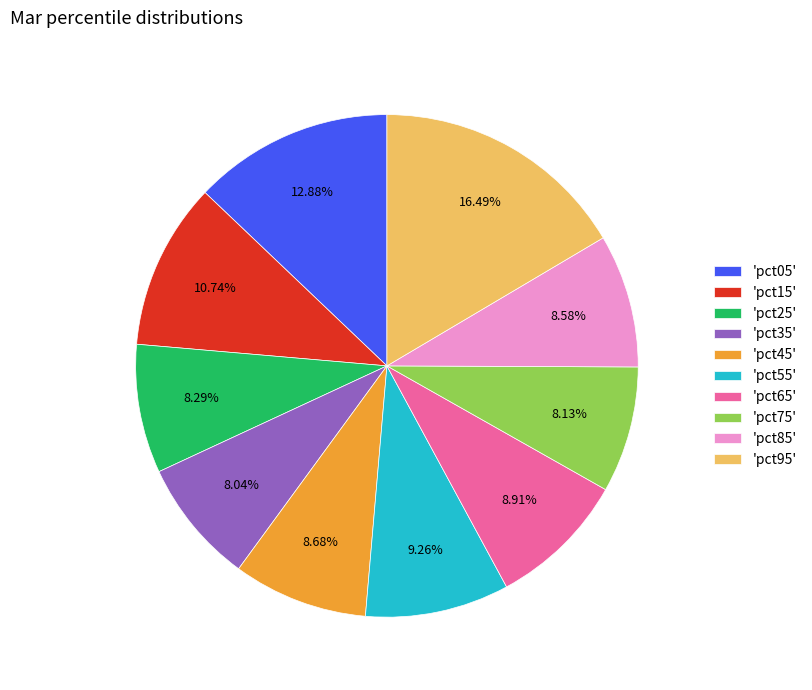

To the nearest percent, what is the difference between the largest and smallest slice percentages?

8%